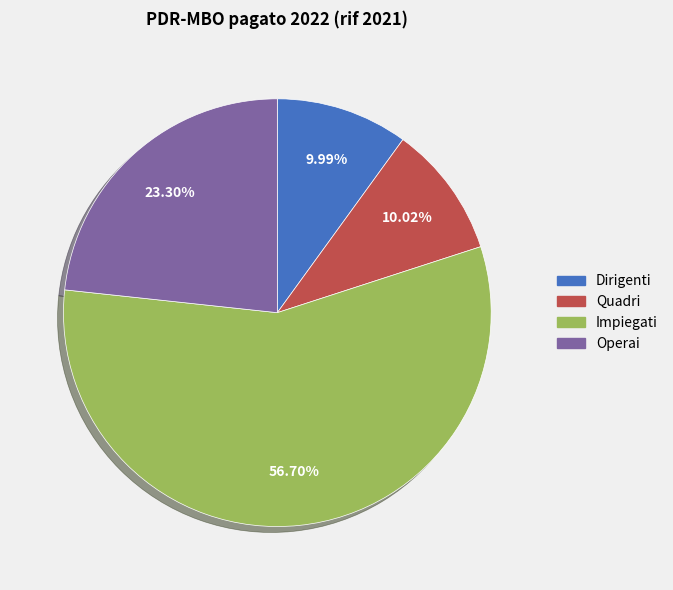

To the nearest percent, what is the combined percentage of Quadri and Operai?

33%